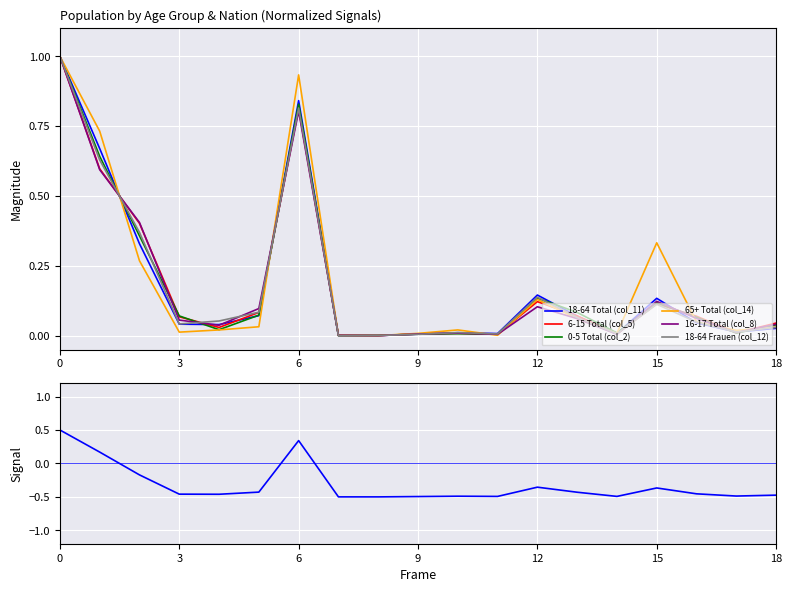

Between 8 and 16, which series saw the biggest shift?

6-15 Total (col_5)